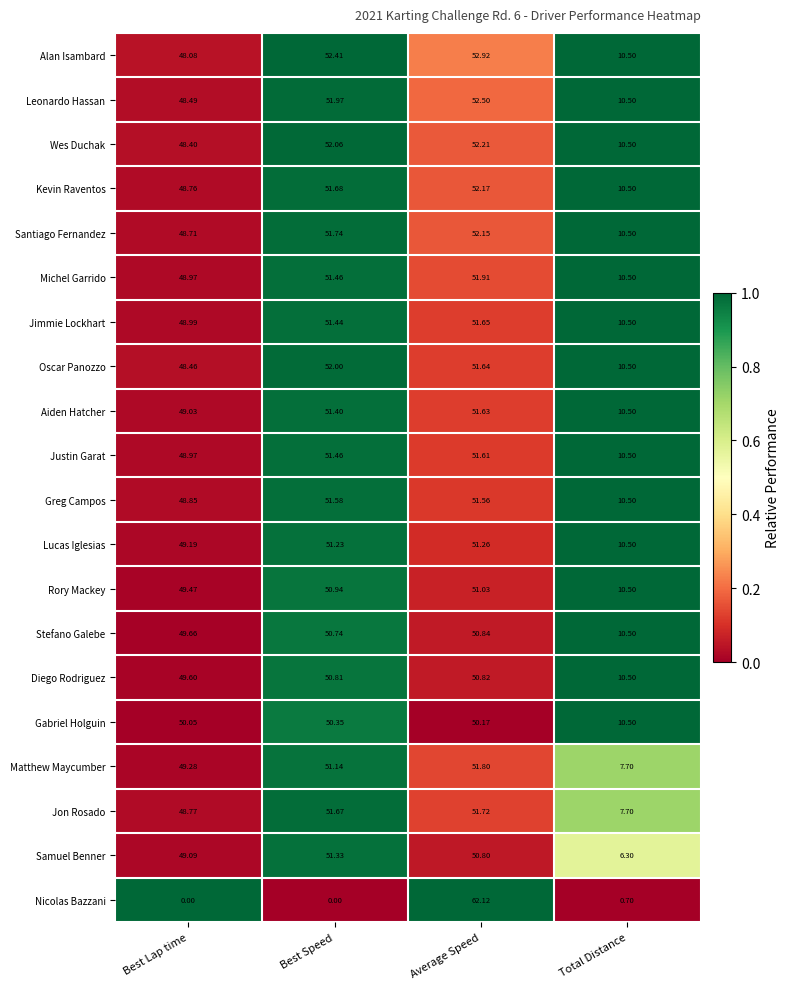

Which series has the widest spread of values?

Nicolas Bazzani